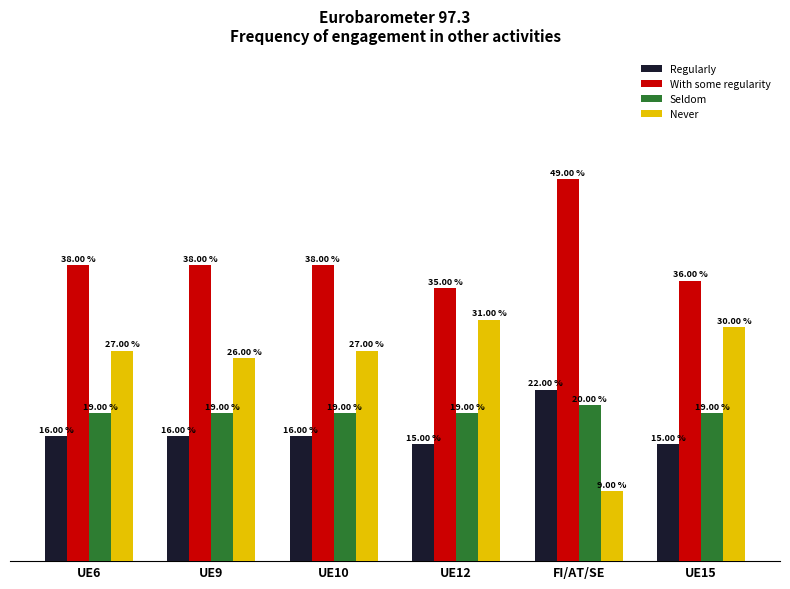

Which series has the widest spread of values?

Never